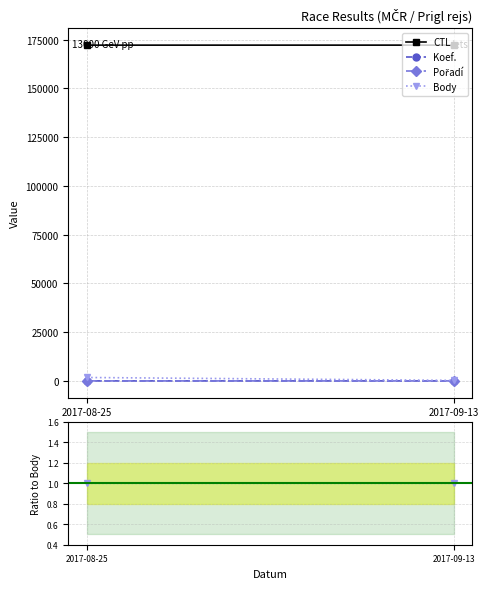

What position from the right is 2017-09-13?

1